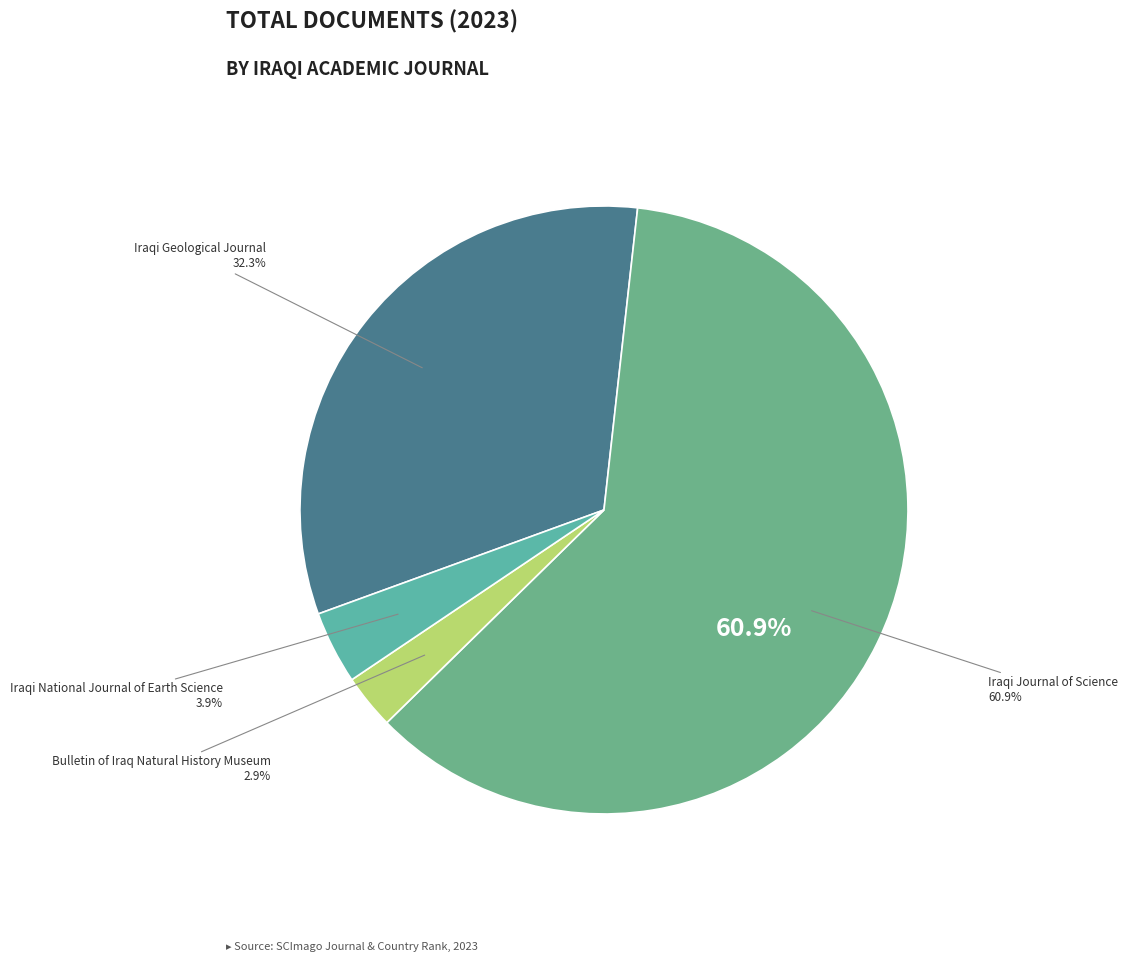

The Iraqi Geological Journal slice represents 32% of the pie. True or false?

True